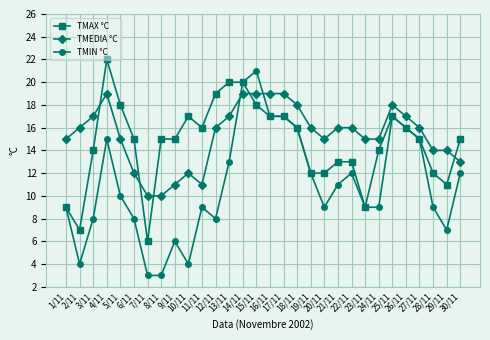

Which series has the largest range (max minus min)?

TMIN °C